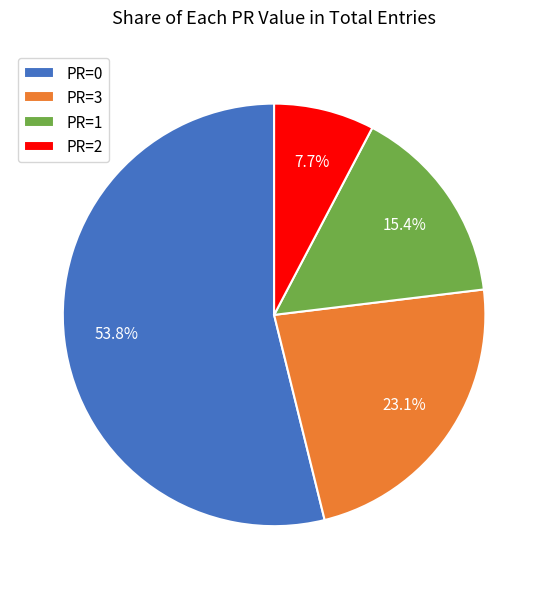

Rank the categories by value from highest to lowest.

PR=0, PR=3, PR=1, PR=2